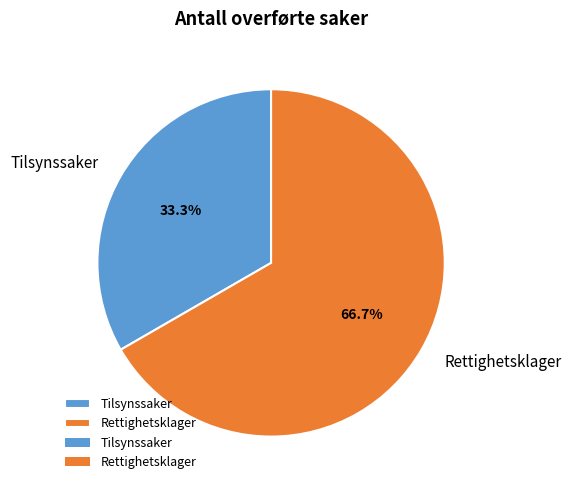

True or false: Tilsynssaker accounts for 33% of the total.

True